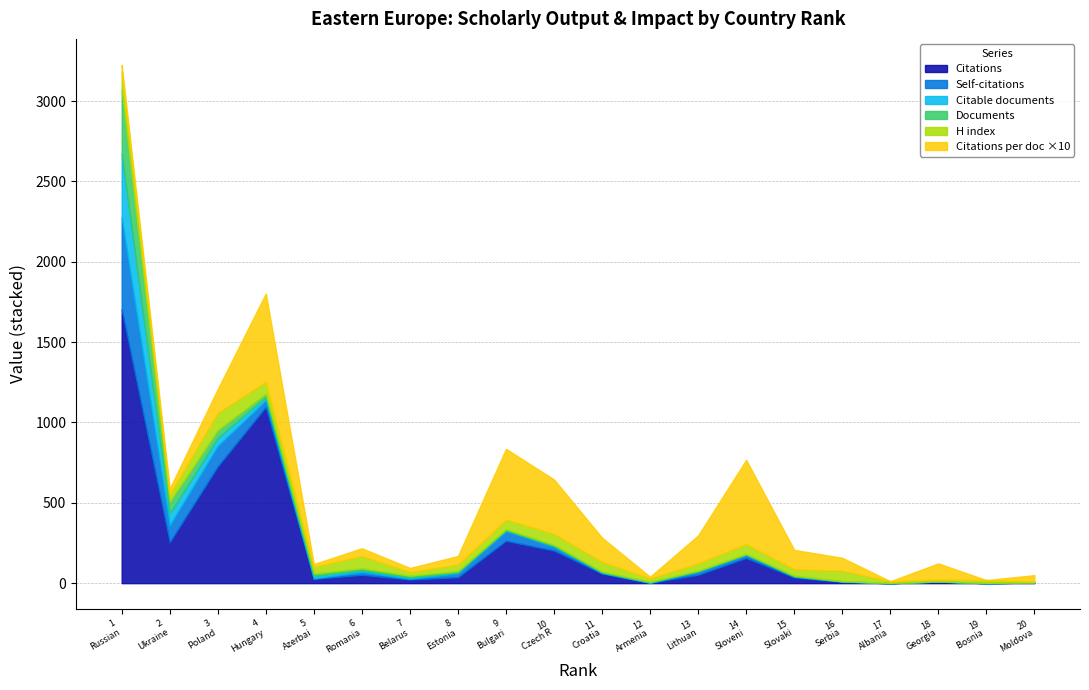

What is the difference between the Citations values at 5 and 20?

23.0